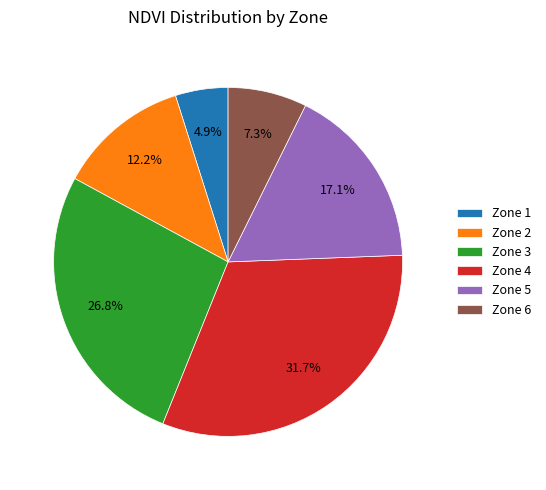

To the nearest percent, what is the difference between the largest and smallest slice percentages?

27%